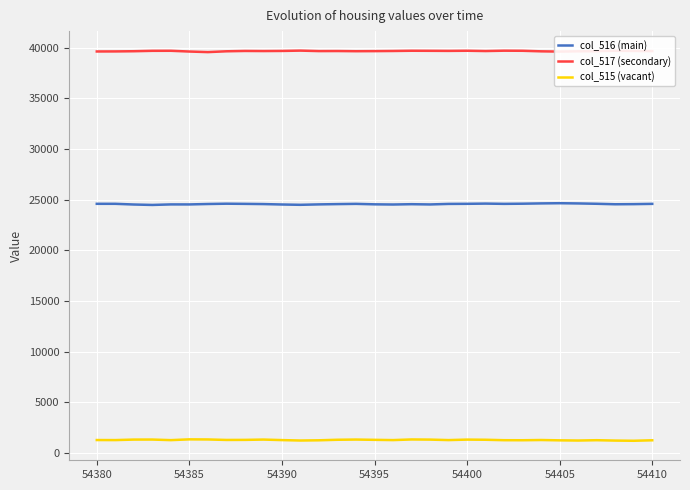

List the series in order of their peak value, lowest first.

col_515 (vacant), col_516 (main), col_517 (secondary)